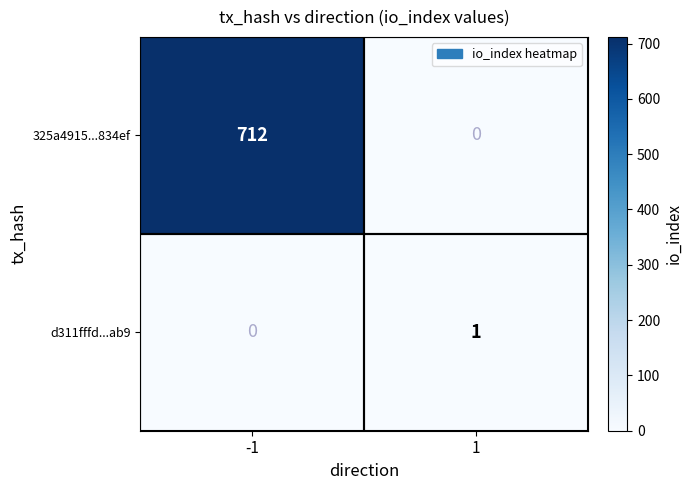

True or false: d311fffd...ab9 has a value of 0 at -1.

True